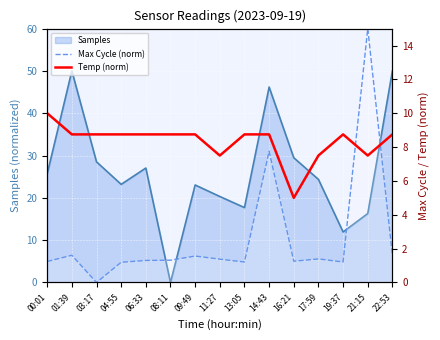

What is the difference between the maximum and minimum values in the Temp (norm) series?

5.0